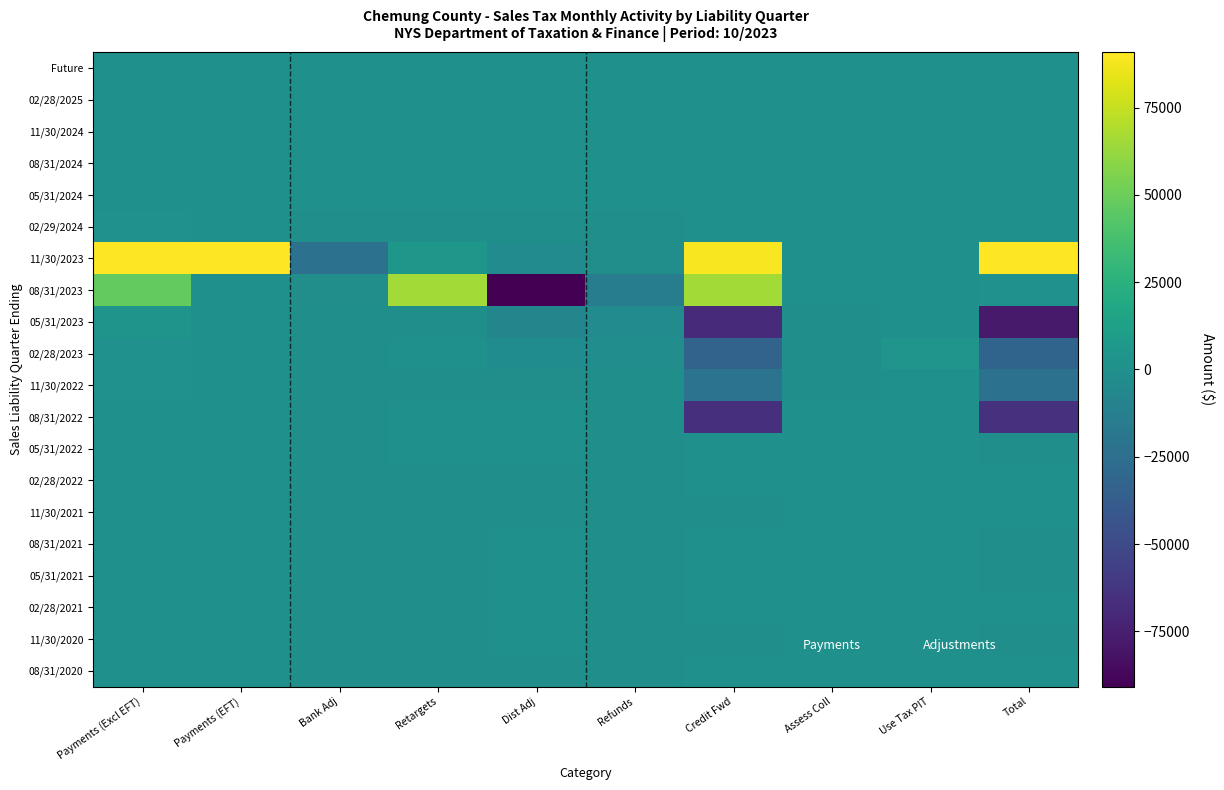

What is the difference between the highest and lowest values at Bank Adj?

22167.6